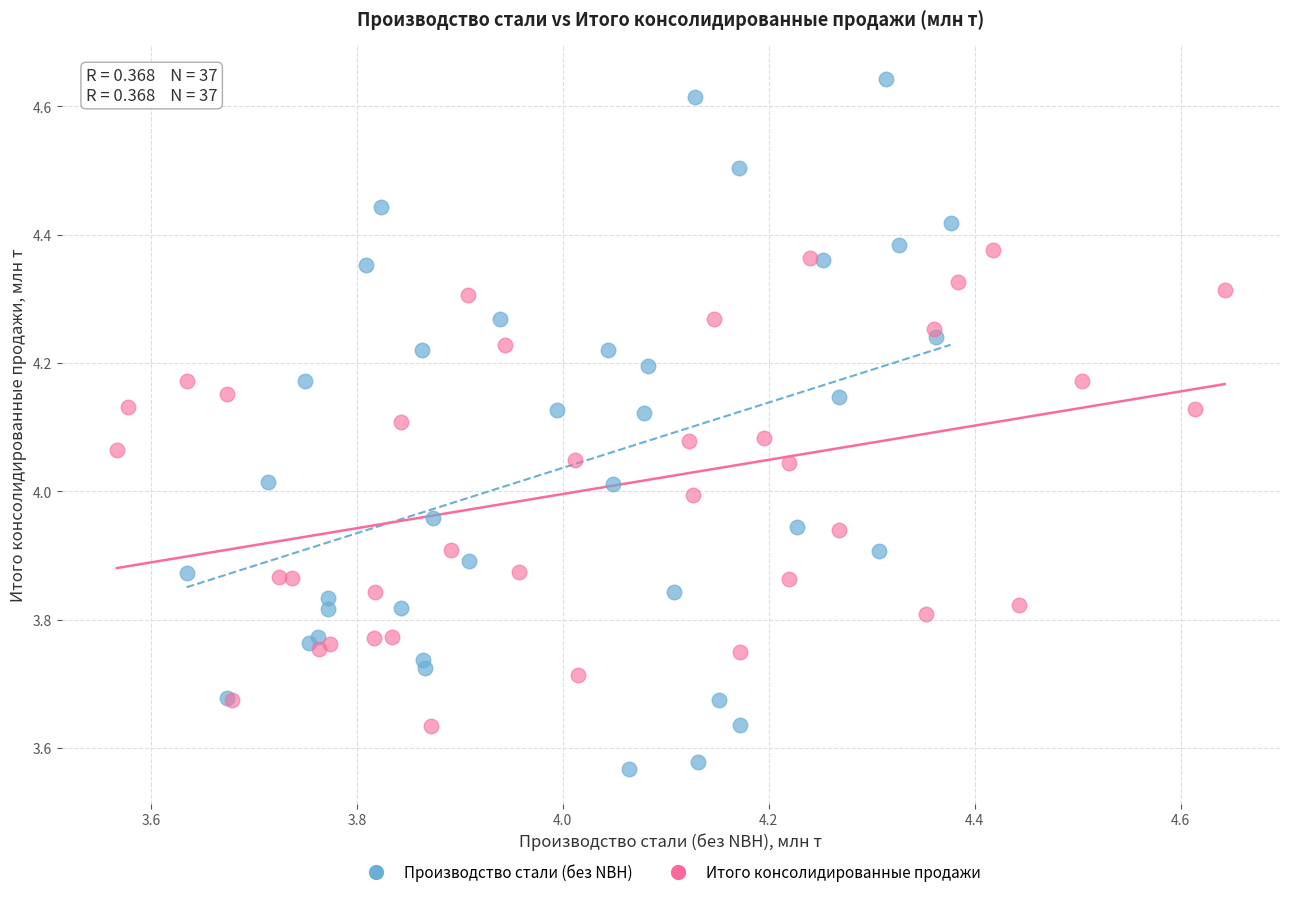

Which series contains the lowest Y value?

Производство стали (без NBH)